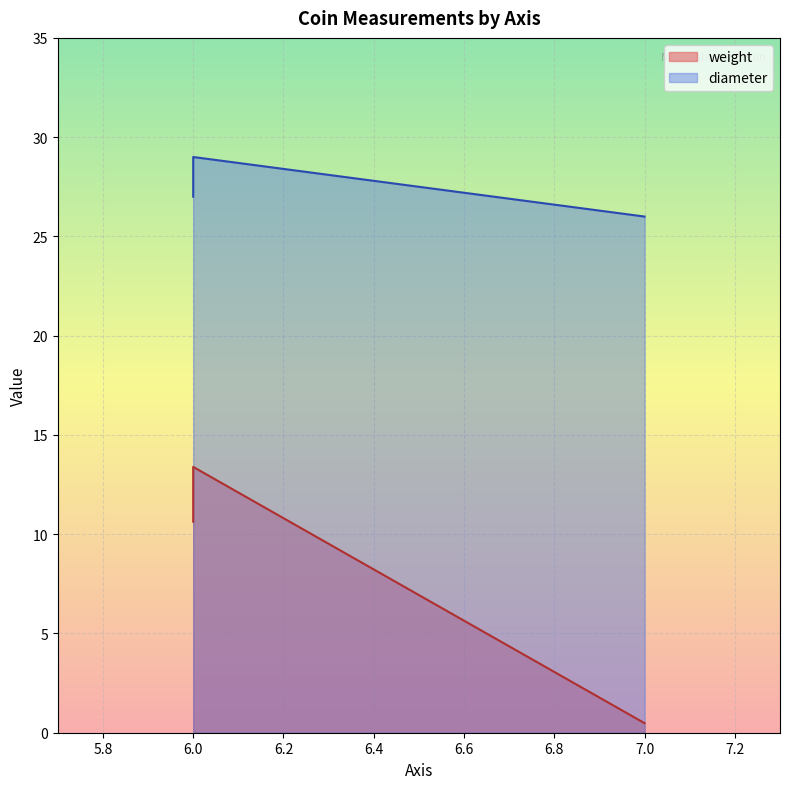

Between 6.0 and 7.0, which series saw the biggest shift?

diameter